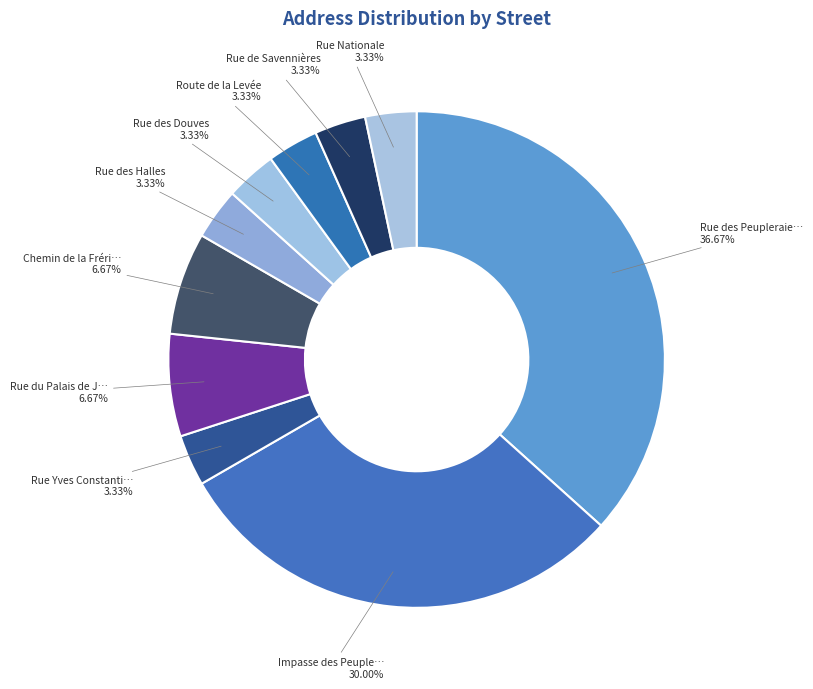

Count the number of slices in the pie.

10